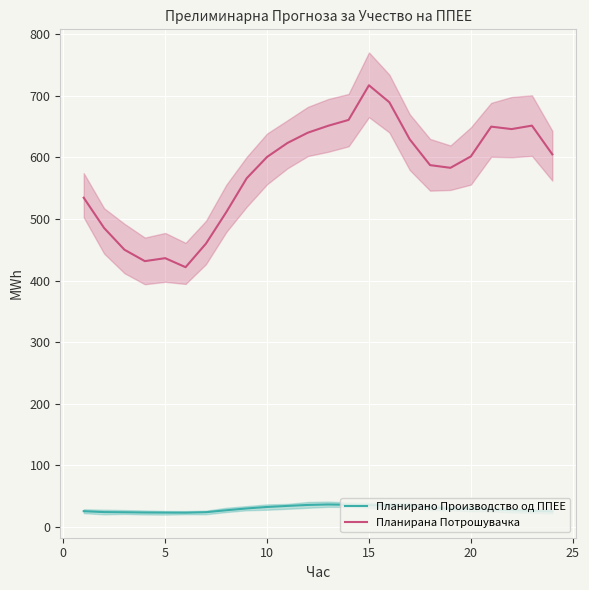

True or false: Планирана Потрошувачка and Планирано Производство од ППЕЕ cross at least once.

False